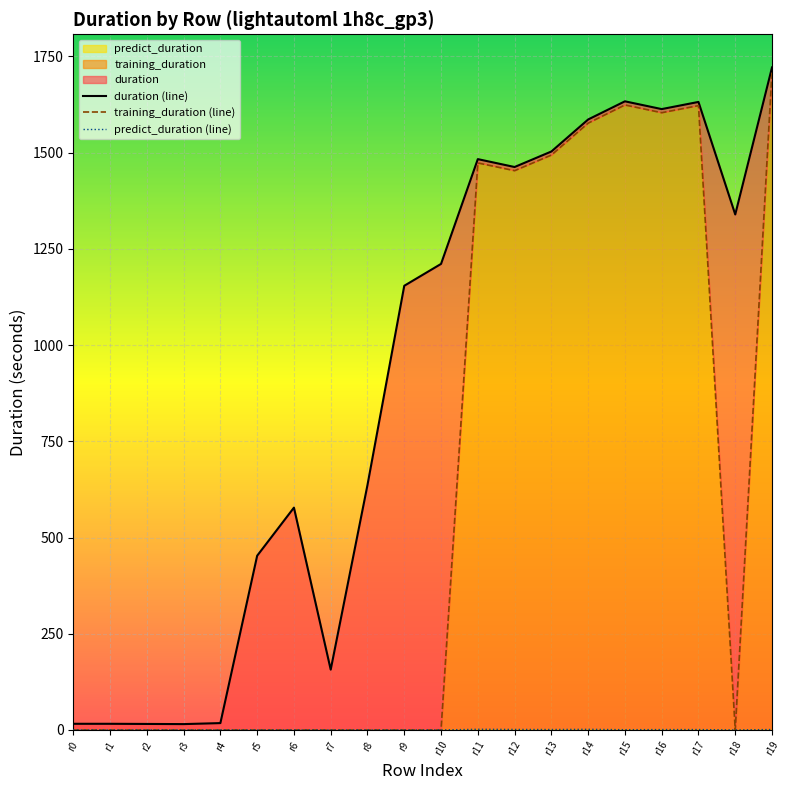

Is it true that duration equals 276.3 at r7?

False